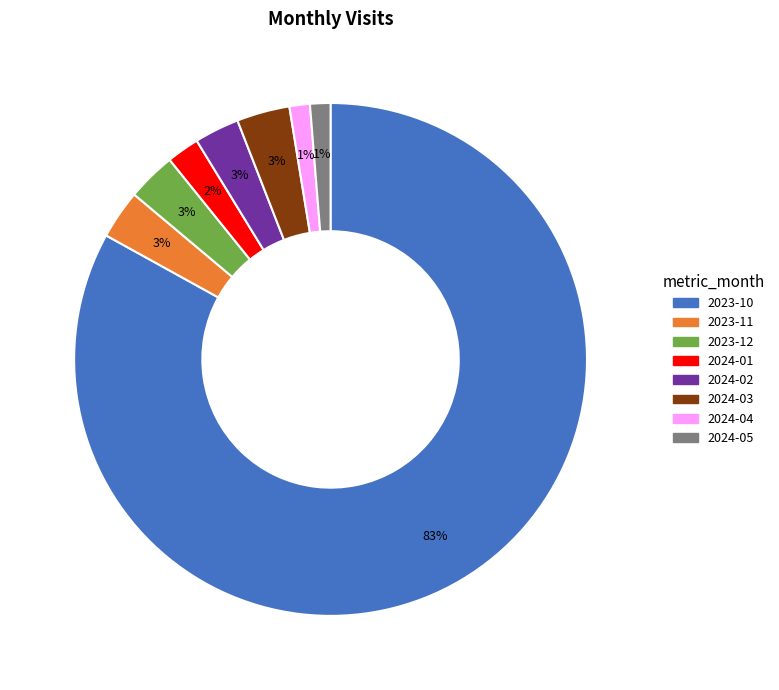

To the nearest percent, what is the combined percentage of 2024-02 and 2024-05?

4%